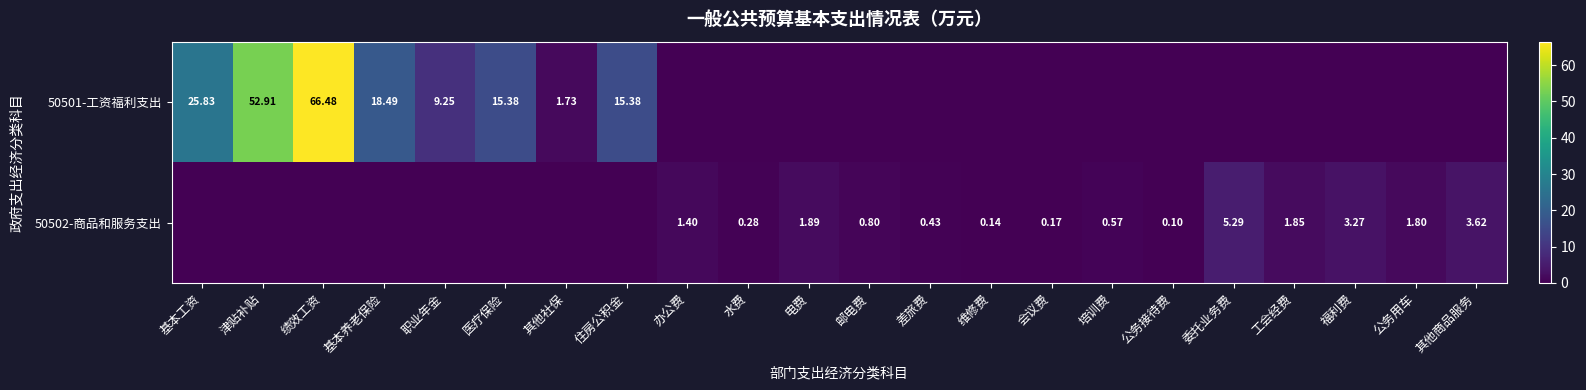

Which series has the largest total across all categories?

50501-工资福利支出